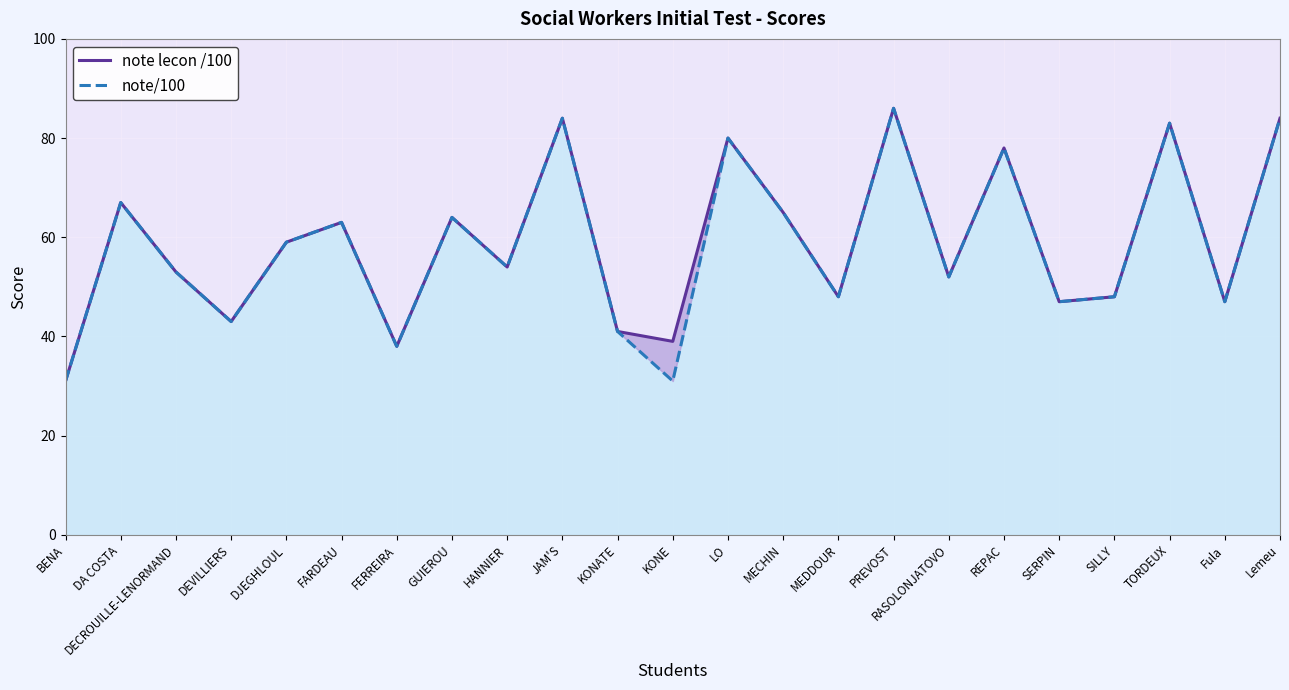

The note lecon /100 series shows 38 at FERREIRA. True or false?

True